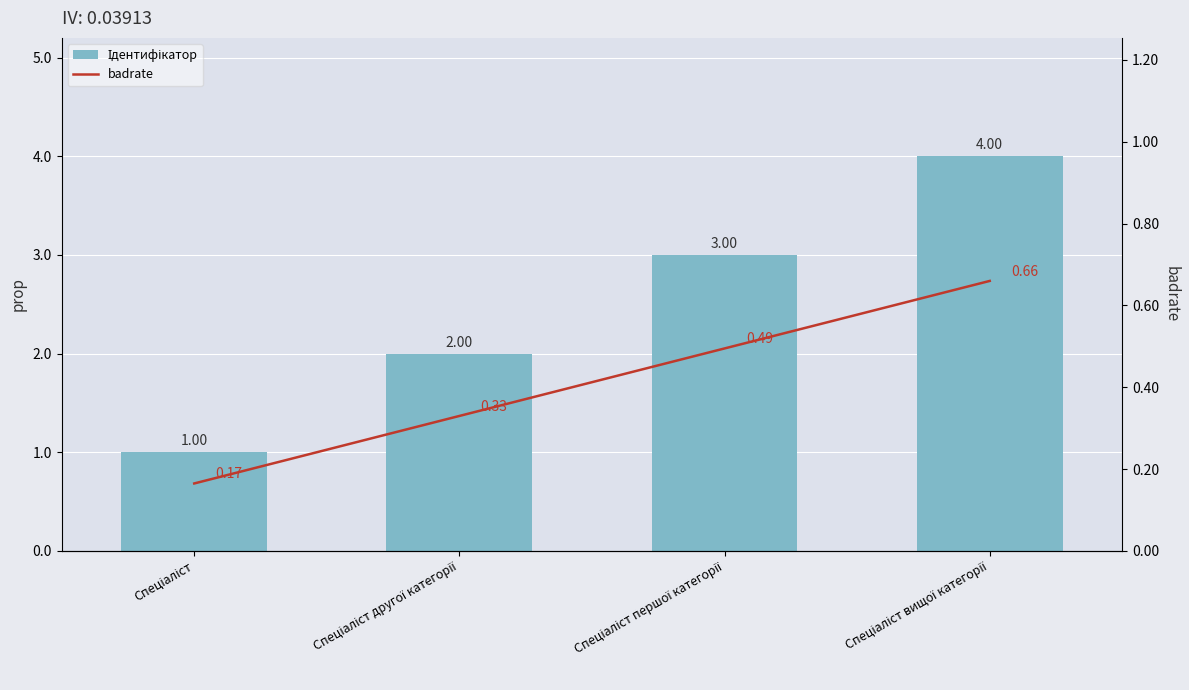

The Ідентифікатор series shows 4.0 at Спеціаліст вищої категорії. True or false?

True